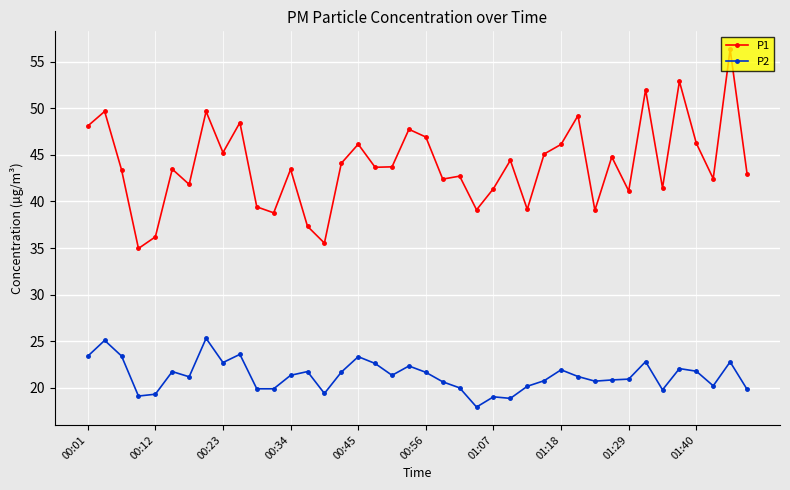

How many distinct data groups are displayed?

2